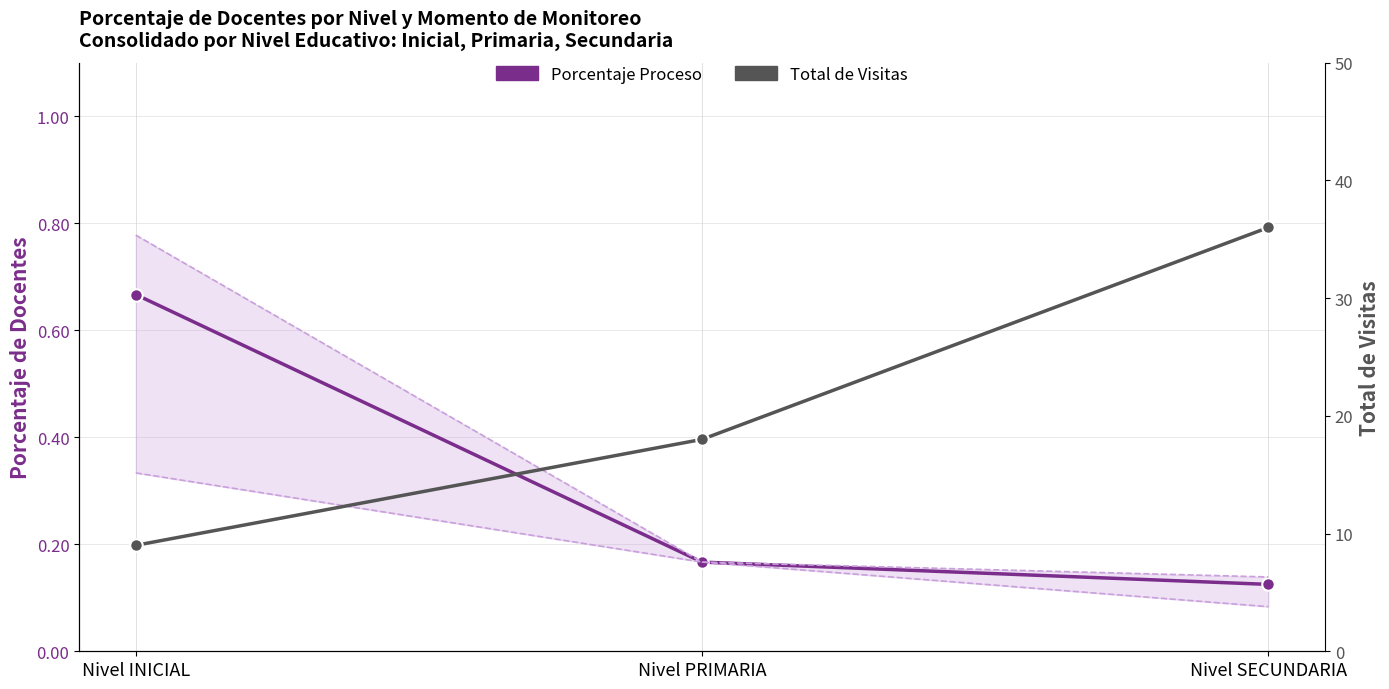

Reading left to right, transcribe all the data shown in this chart.

Porcentaje Proceso: 0.7	0.2	0.1
Total de Visitas: 9.0	18.0	36.0